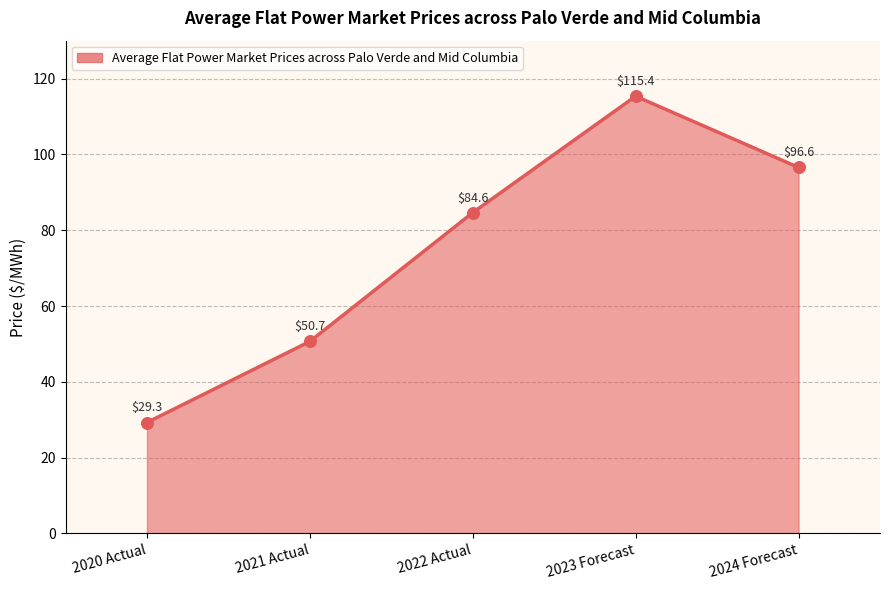

What is the ratio of the value at 2021 Actual to the value at 2023 Forecast?

0.4